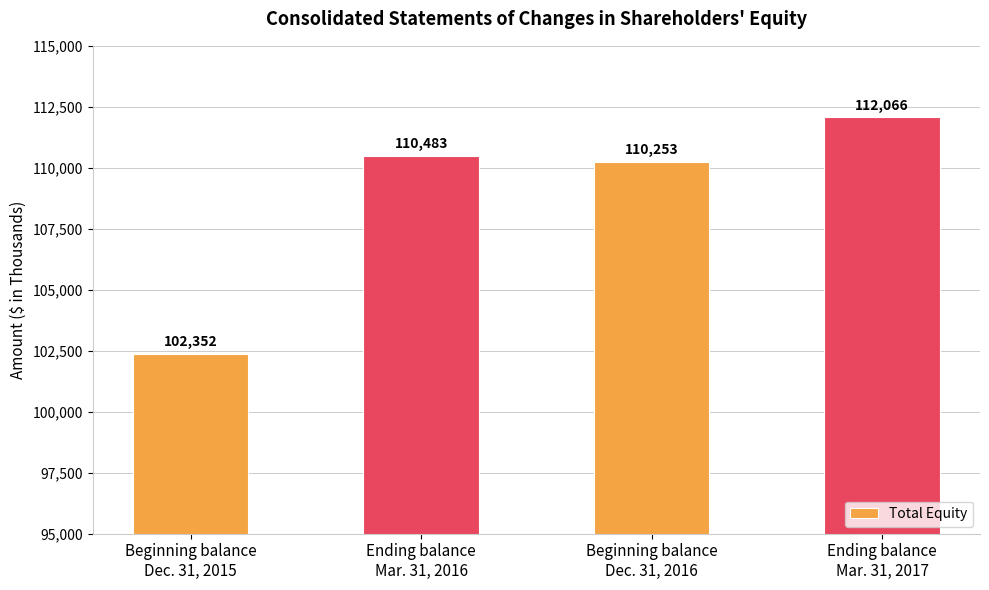

What is the minimum value shown in the chart?

102352